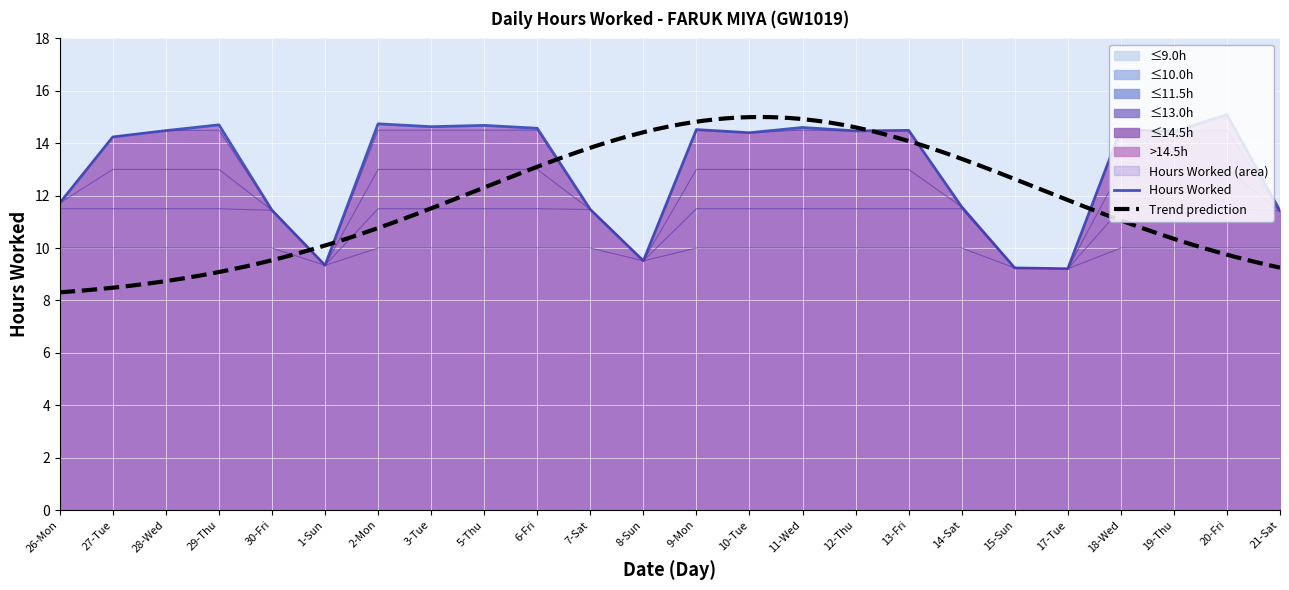

What is the label of the 12th point from the left?

8-Sun